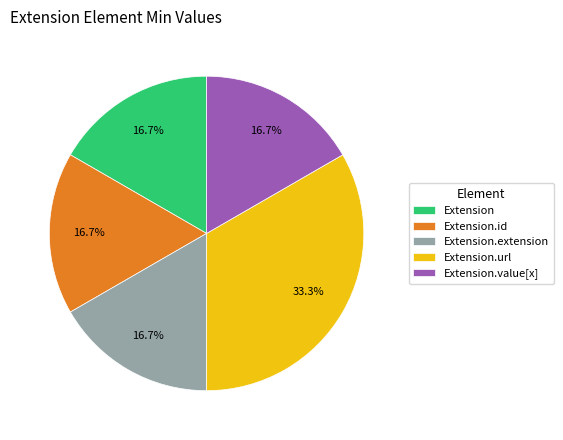

Does any single category account for the majority?

No